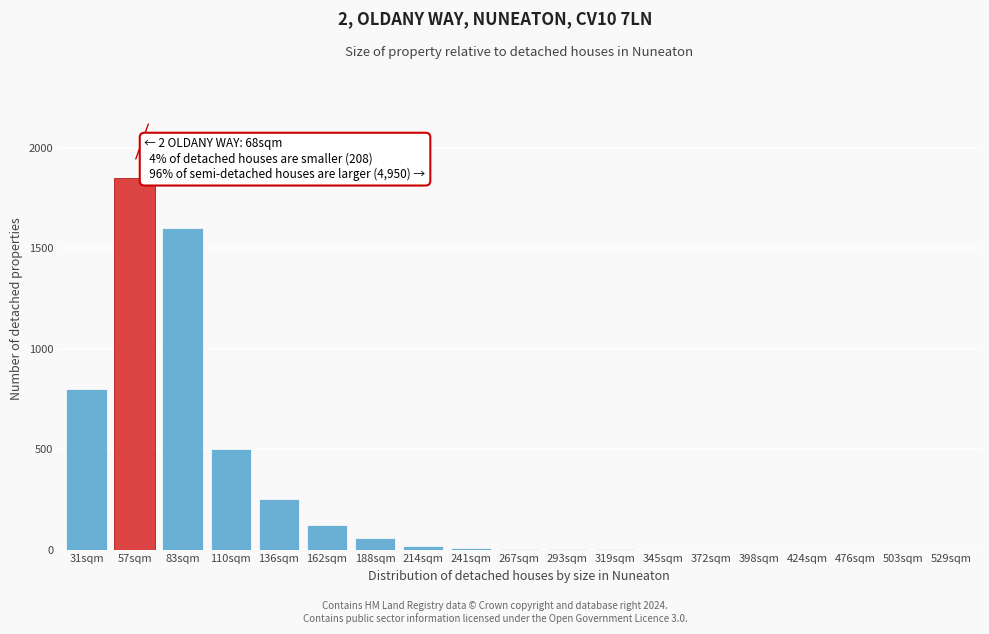

True or false: the data shows 1600 at 83sqm.

True